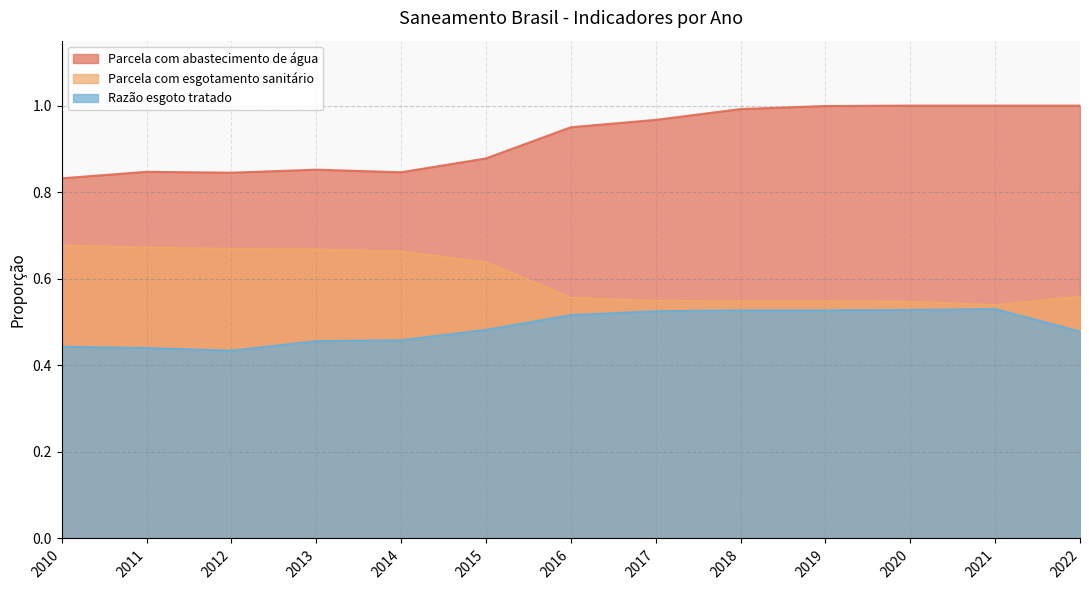

What is the value of the Parcela com abastecimento de água point at the 2nd from the left?

0.8